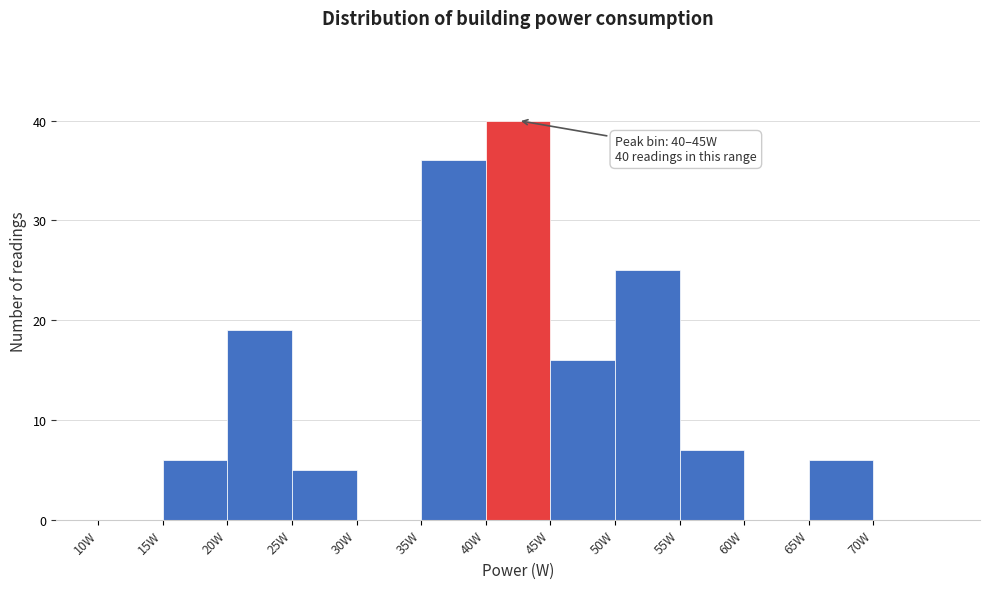

Which range on the x-axis has the tallest bar?

40 to 45